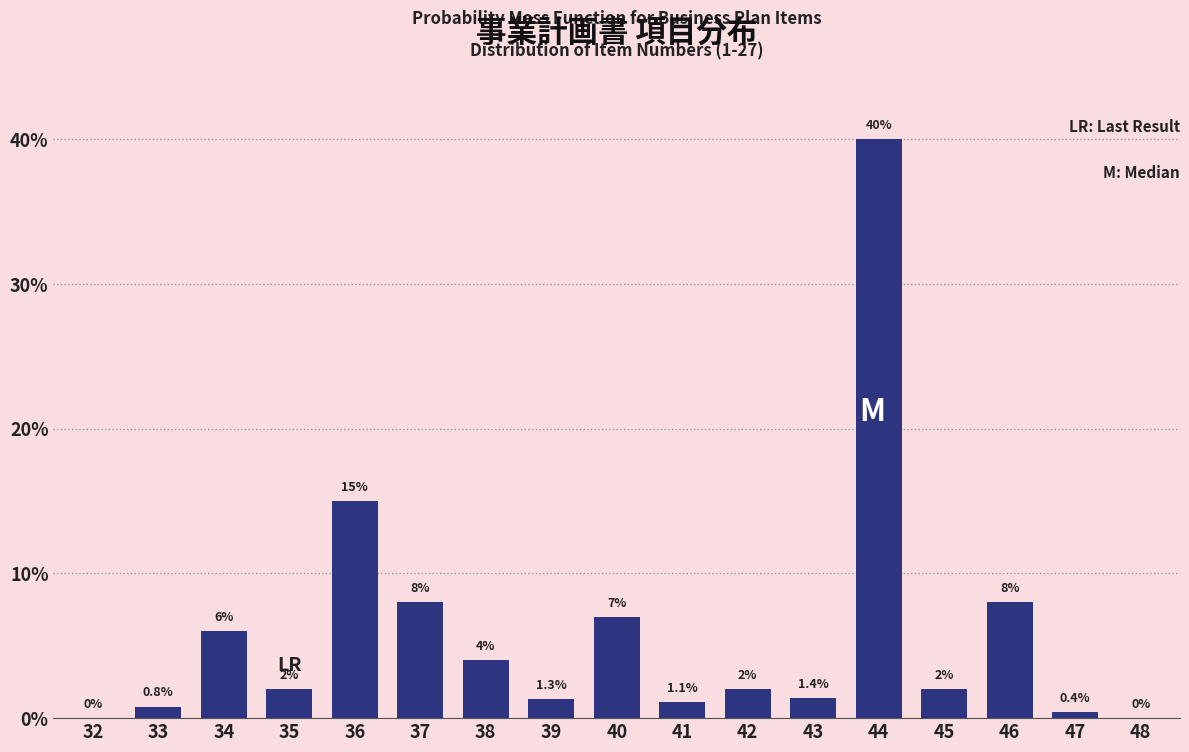

Reading right to left, extract all data points from this chart.

48=0.0	47=0.4	46=8.0	45=2.0	44=40.0	43=1.4	42=2.0	41=1.1	40=7.0	39=1.3	38=4.0	37=8.0	36=15.0	35=2.0	34=6.0	33=0.8	32=0.0